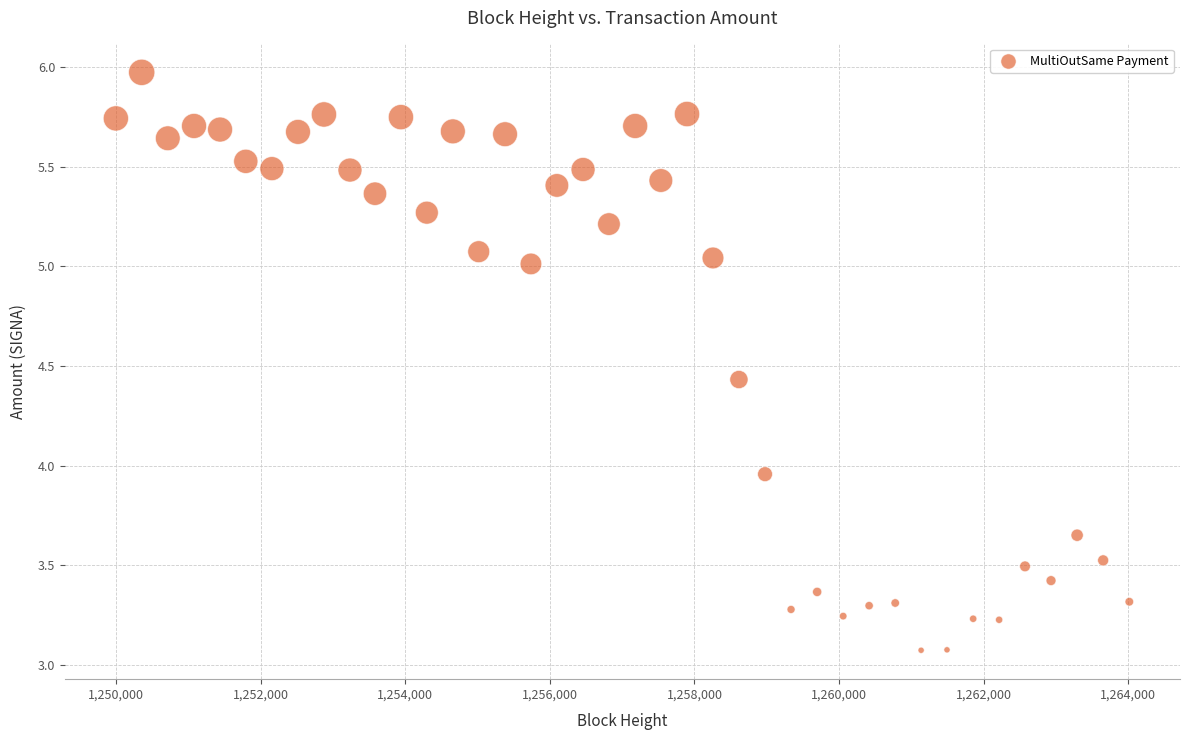

What is the range of Y values (max minus min)?

2.9